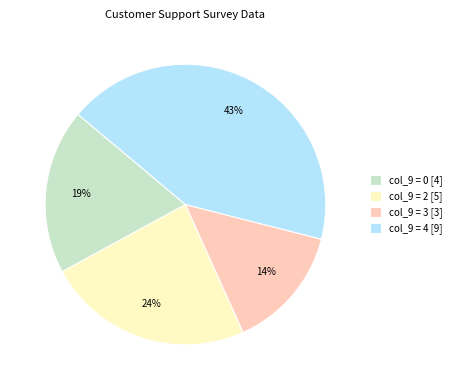

Is it true that col_9 = 0 [4] is 19% of the pie?

True